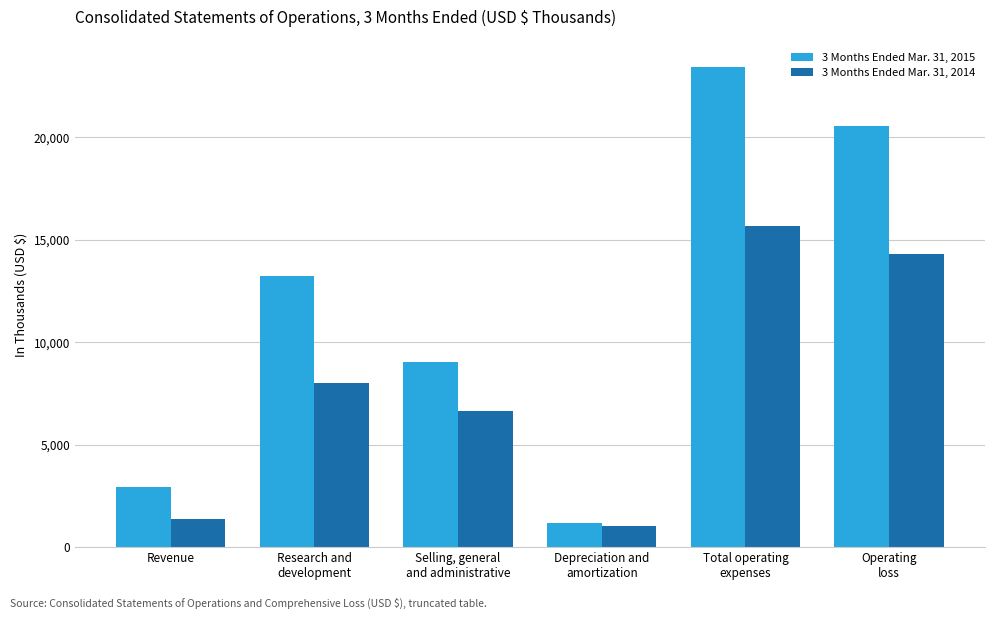

At which category is the sum across all series the highest?

Total operating
expenses